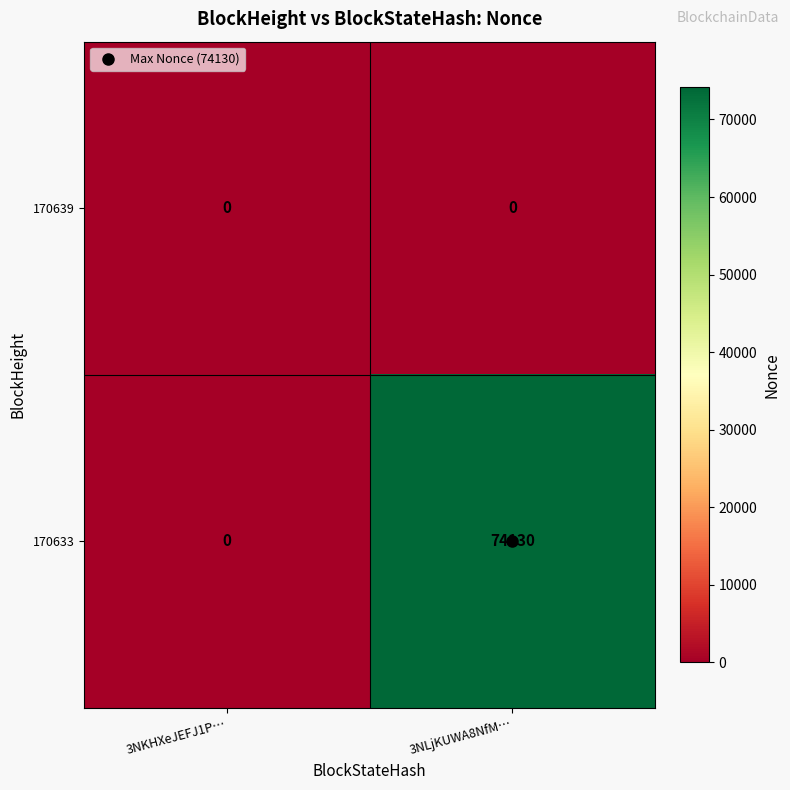

What is the greatest value displayed?

74130